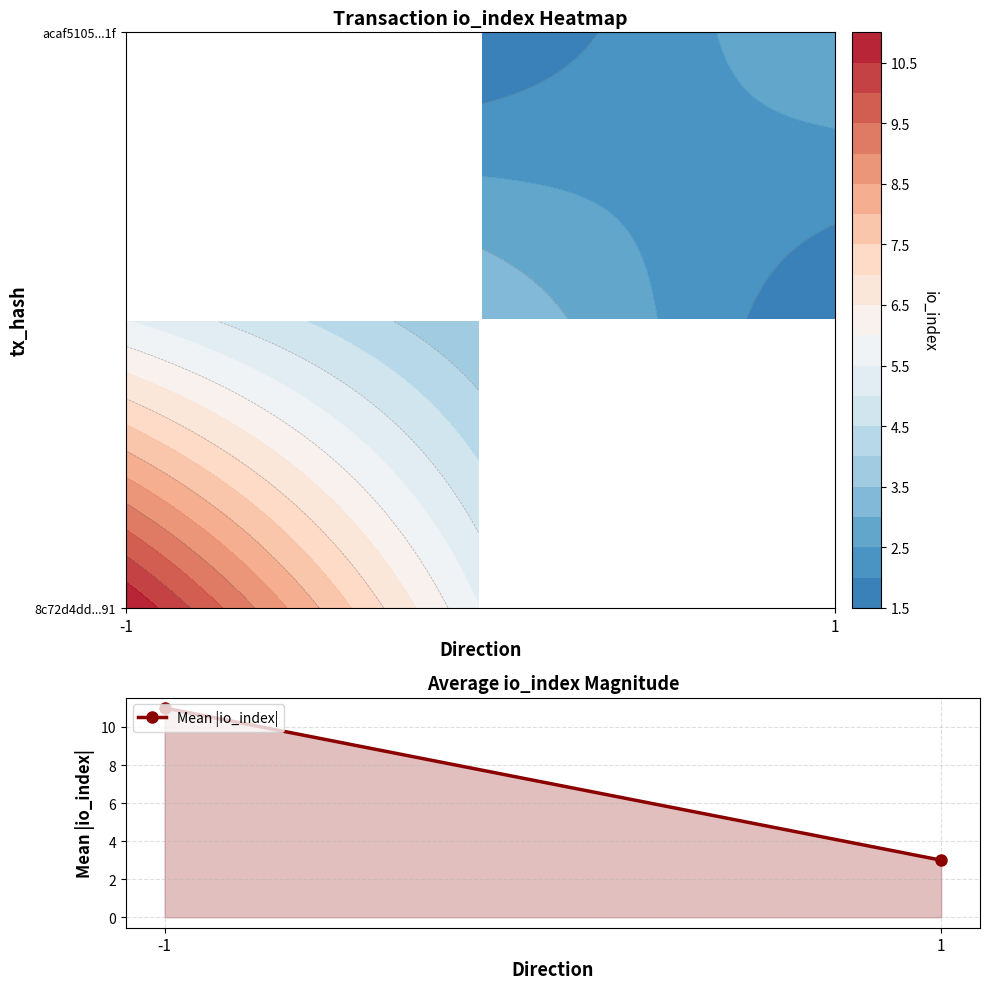

What is the ratio of the value at -1 to the value at 1?

3.7